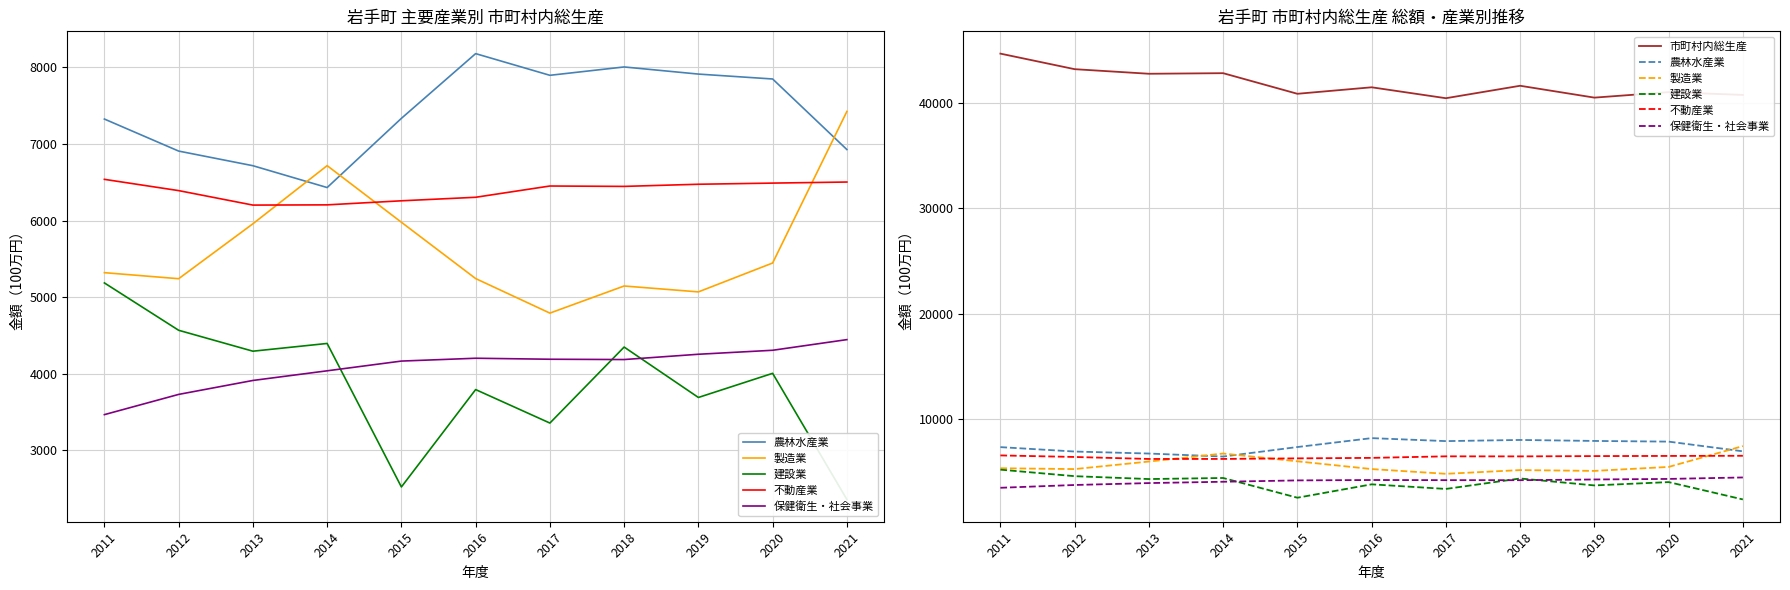

Where is 農林水産業 nearest to the value 7306?

2011